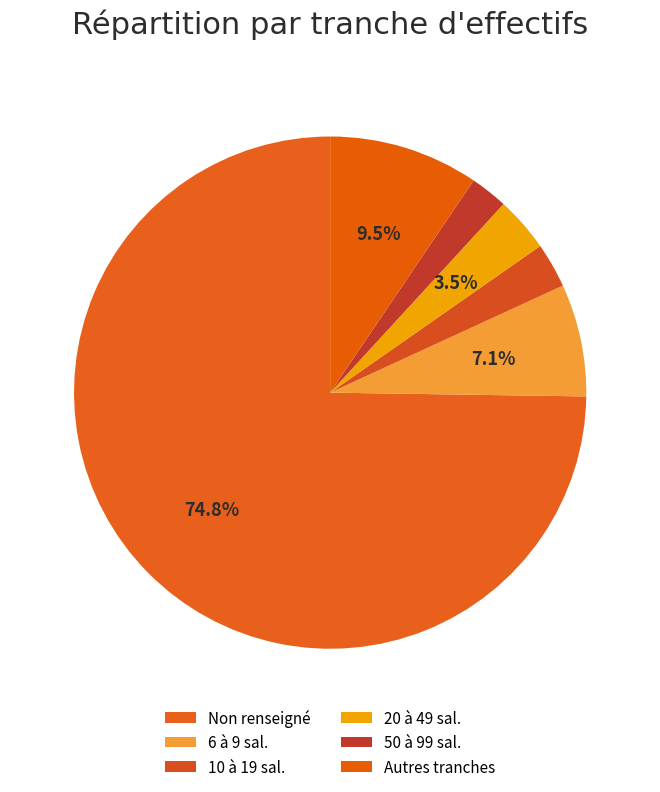

How many segments does this pie chart have?

6